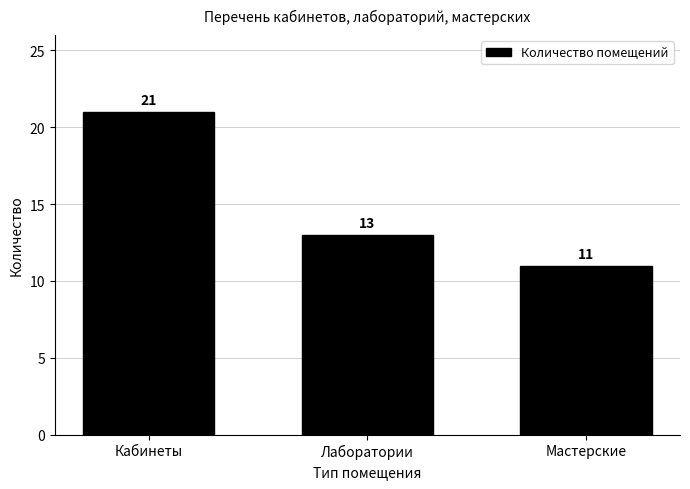

Reading left to right, extract all data points from this chart.

Кабинеты=21	Лаборатории=13	Мастерские=11